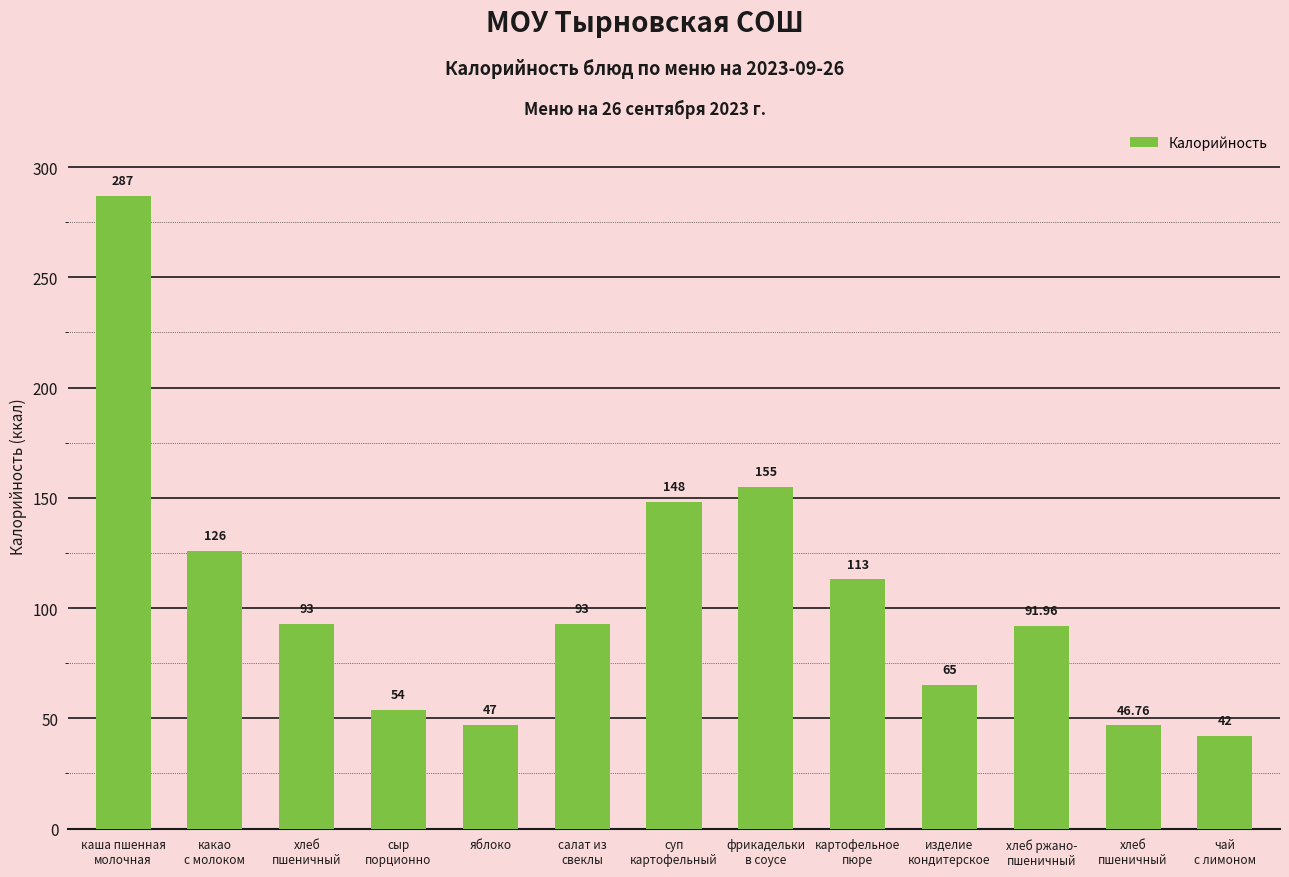

Is it true that the value at хлеб
пшеничный is 46.8?

True